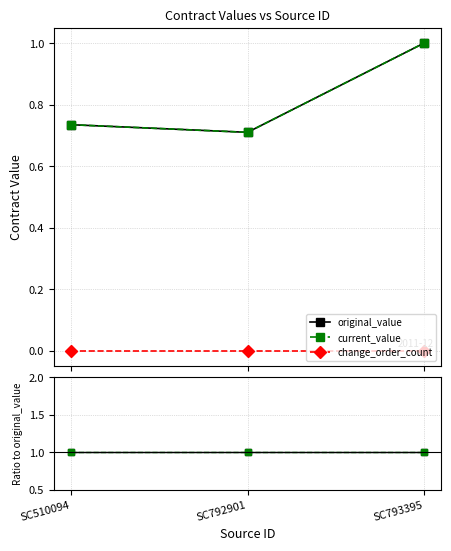

The original_value series shows 0 at SC793395. True or false?

False